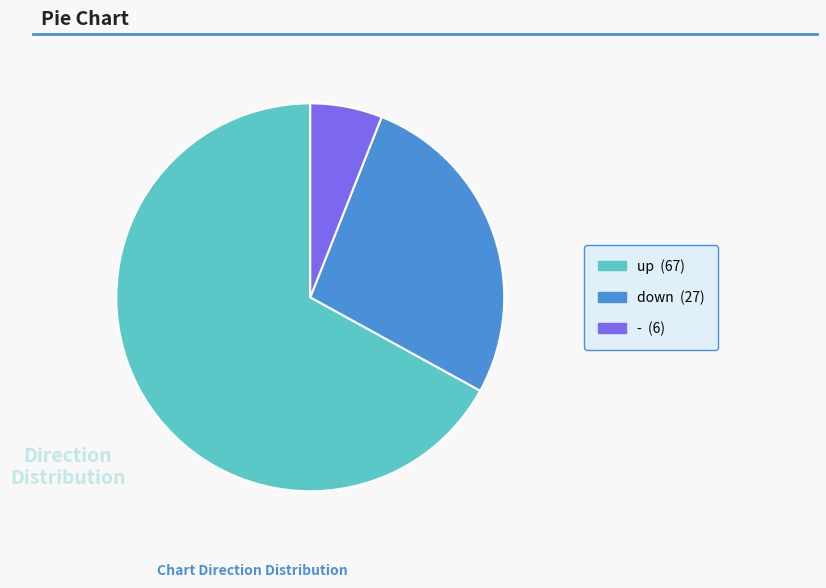

Which category has the biggest portion of the pie?

up